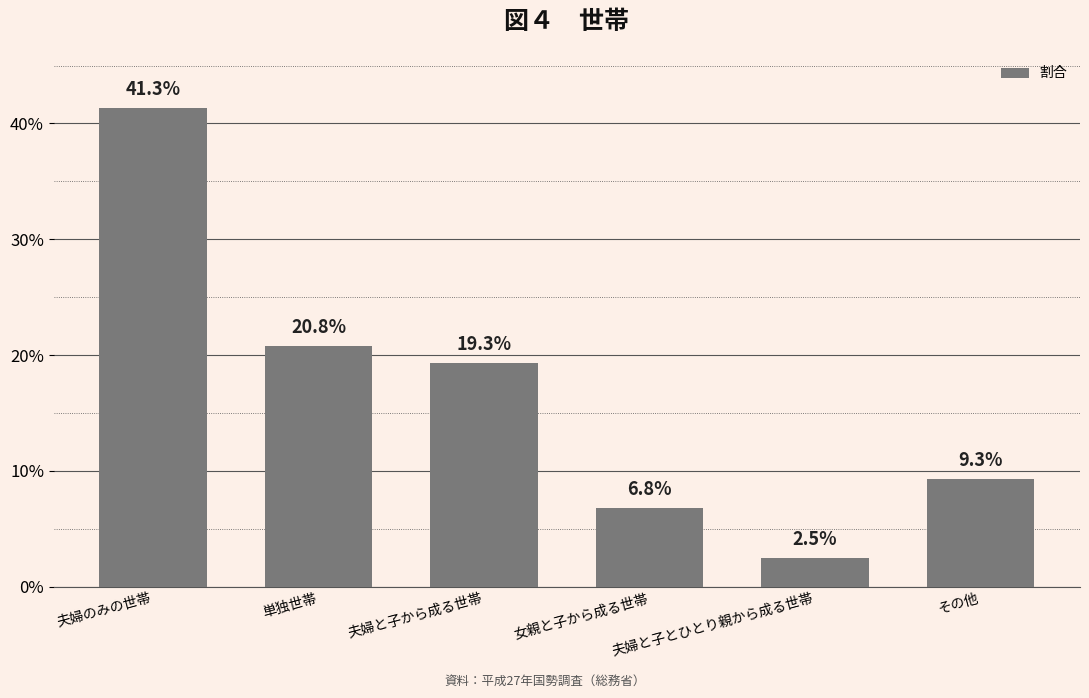

Are the bars horizontal?

No